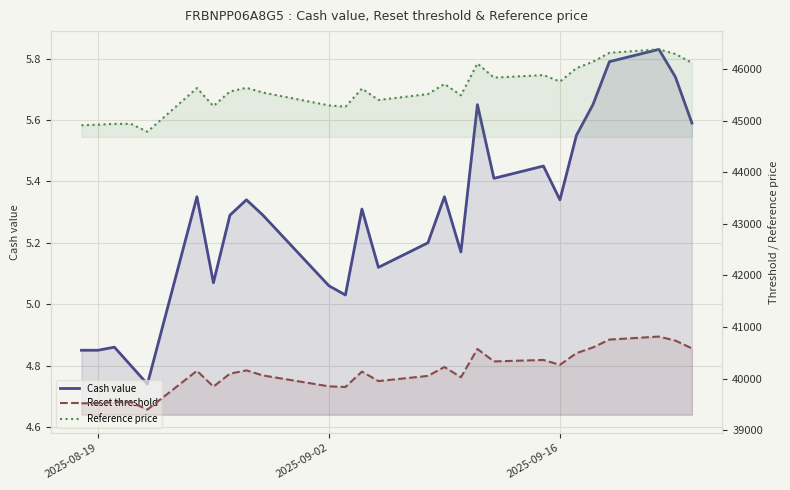

True or false: Reference price and Reset threshold intersect in this chart.

False